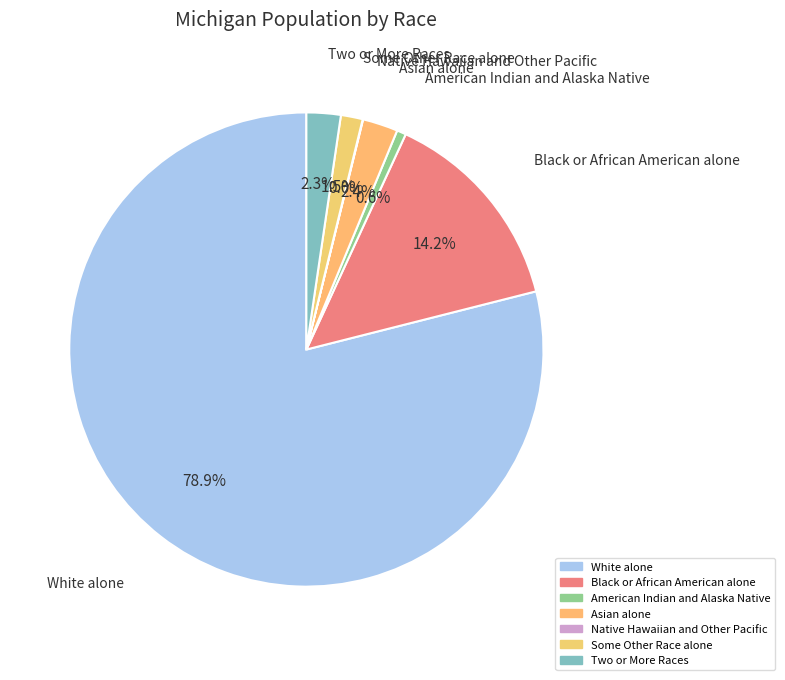

Is it true that White alone is 79% of the pie?

True